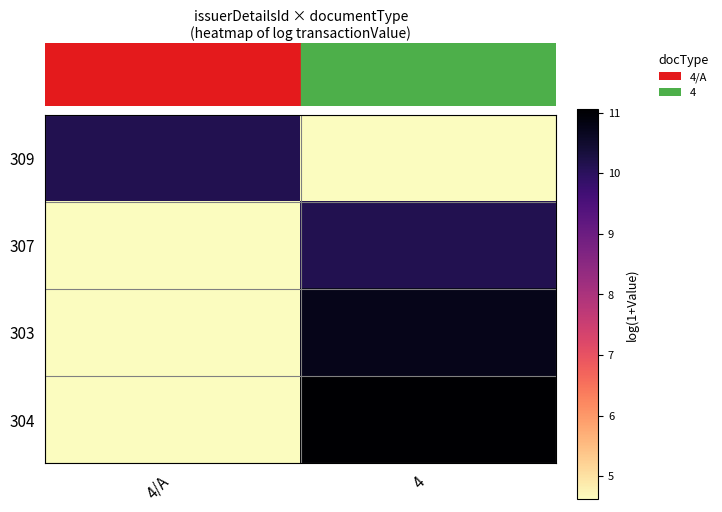

Reading right to left, extract all data points from this chart.

309: 4=4.6	4/A=10.1
307: 4=10.1	4/A=4.6
303: 4=10.7	4/A=4.6
304: 4=11.1	4/A=4.6